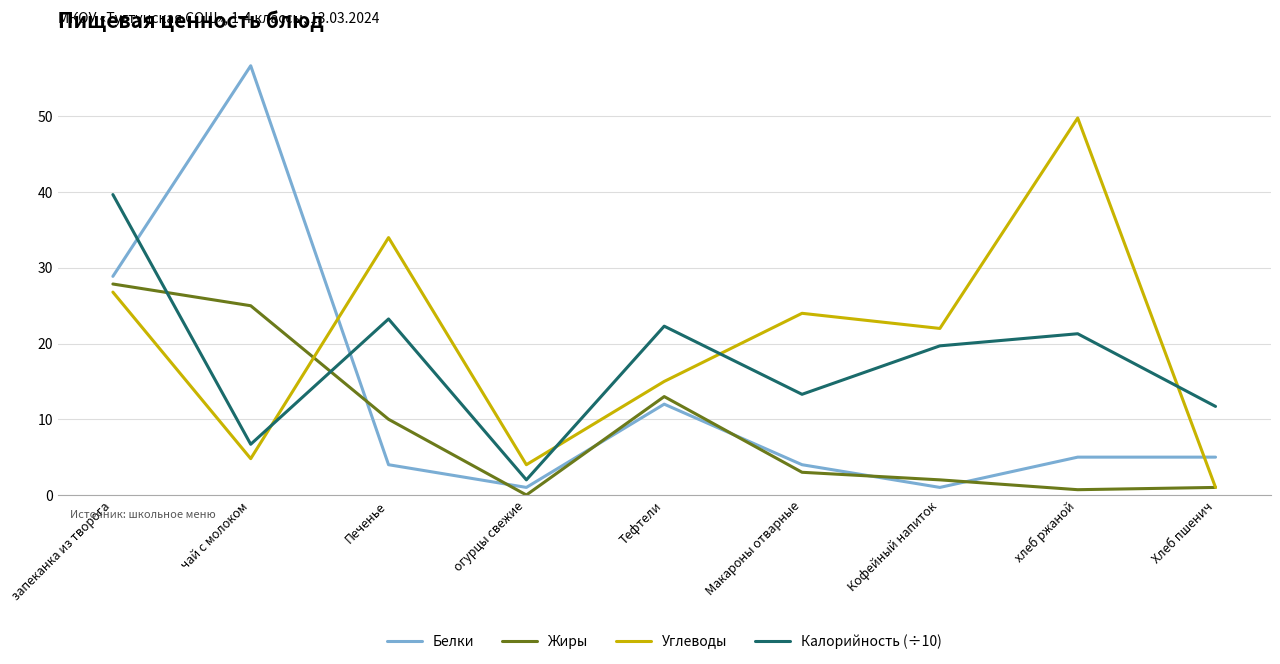

Does the chart have visible grid lines?

Yes